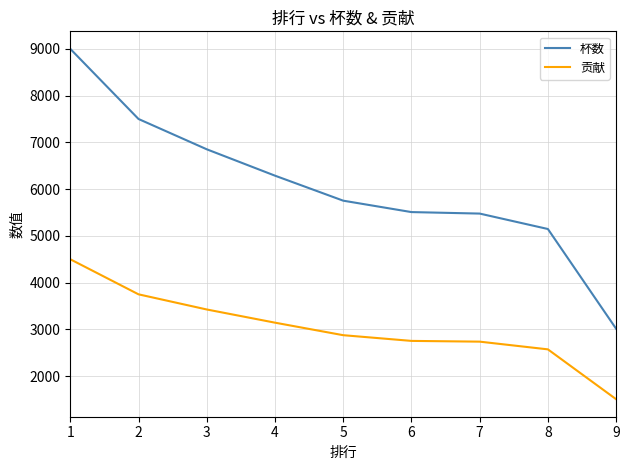

True or false: 贡献 has a value of 5188 at 3.

False